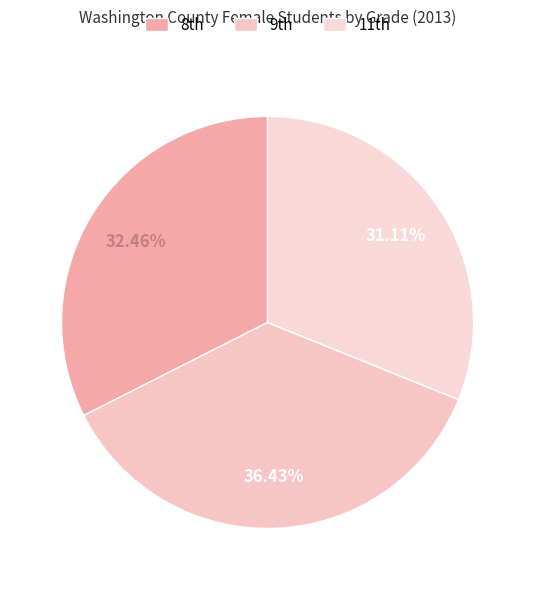

How many segments does this pie chart have?

3